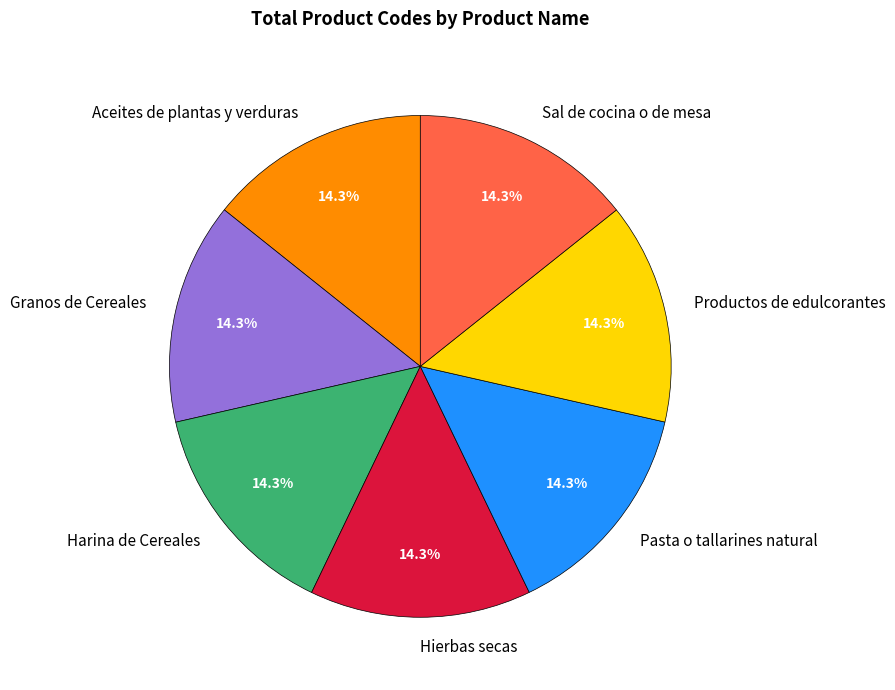

Approximately how many times larger is the value at Pasta o tallarines natural compared to Harina de Cereales?

1.0